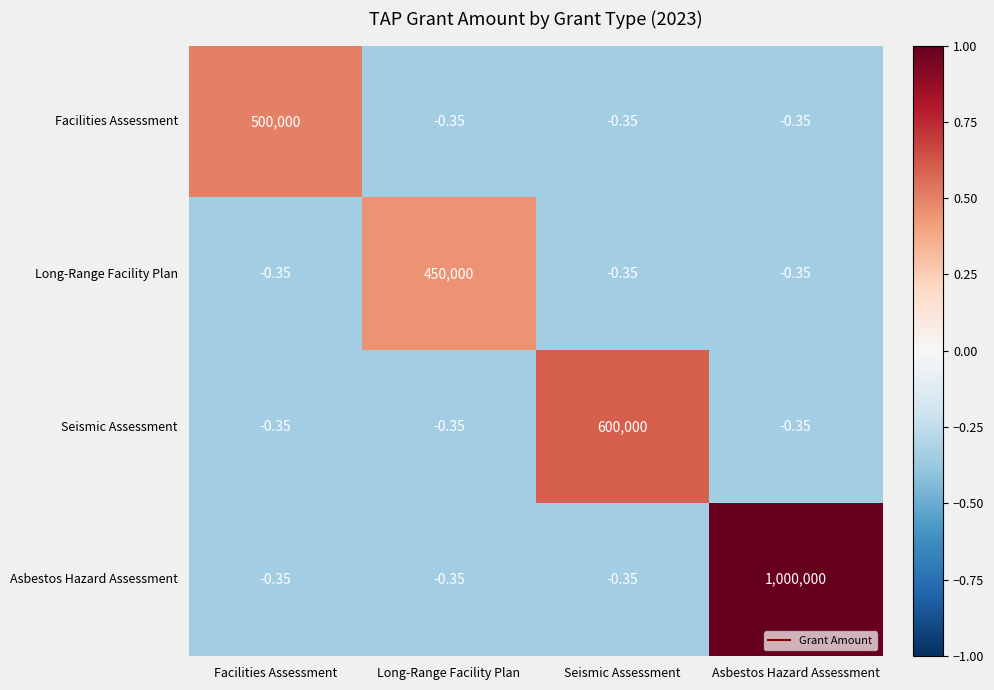

Is the value of Facilities Assessment at Long-Range Facility Plan greater than the value of Seismic Assessment at Seismic Assessment?

No